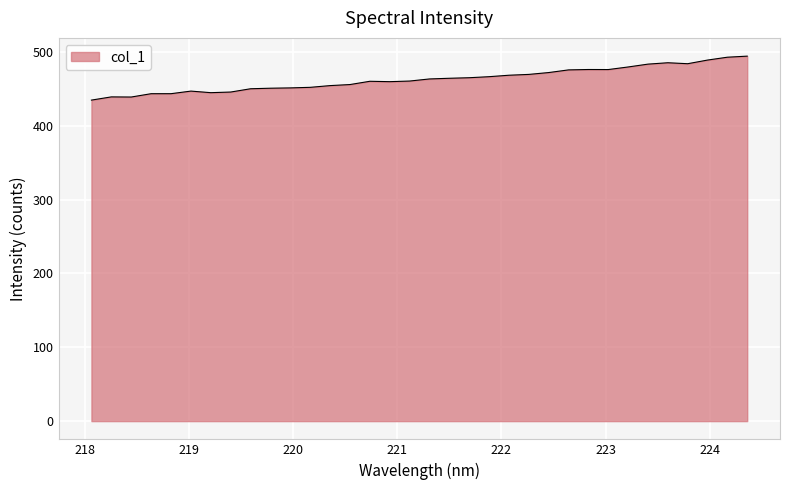

What is the minimum value shown in the chart?

434.9